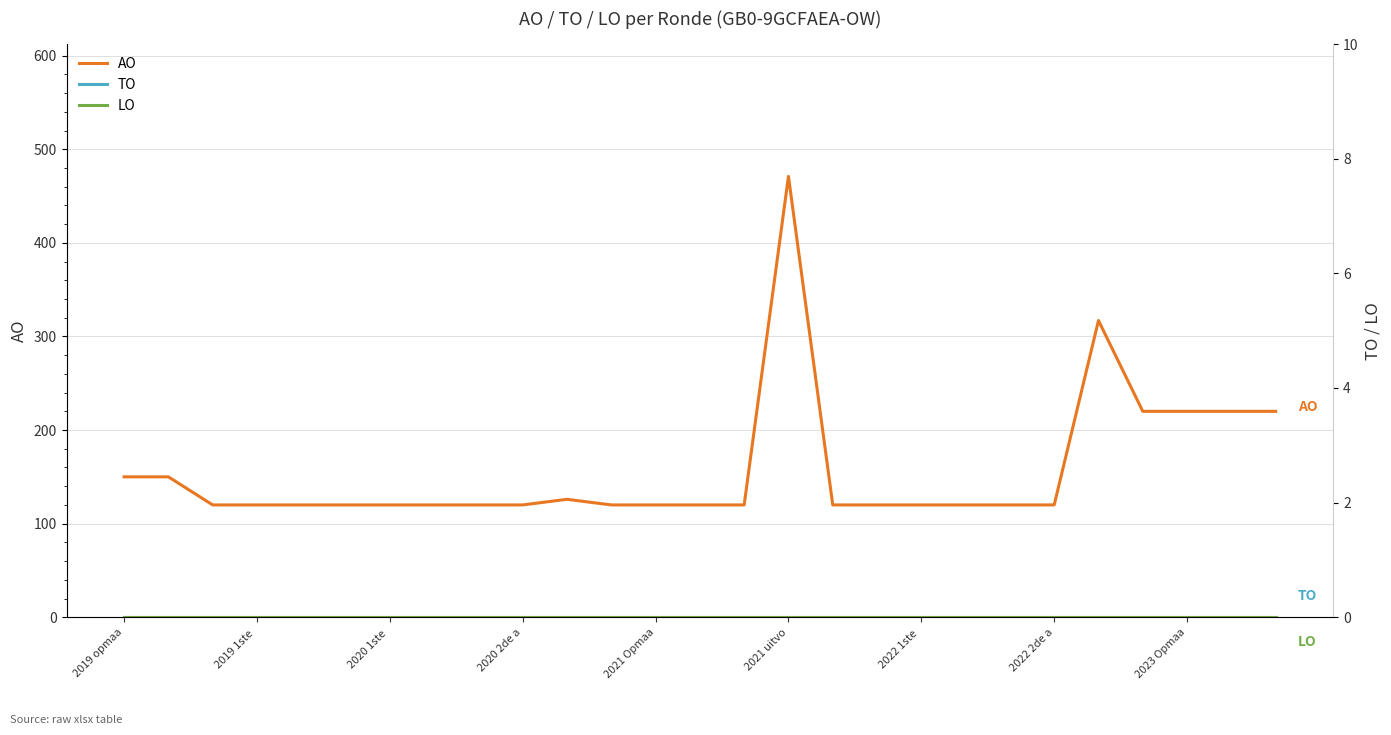

The value of AO at 2021 Opmaa is 120. True or false?

True